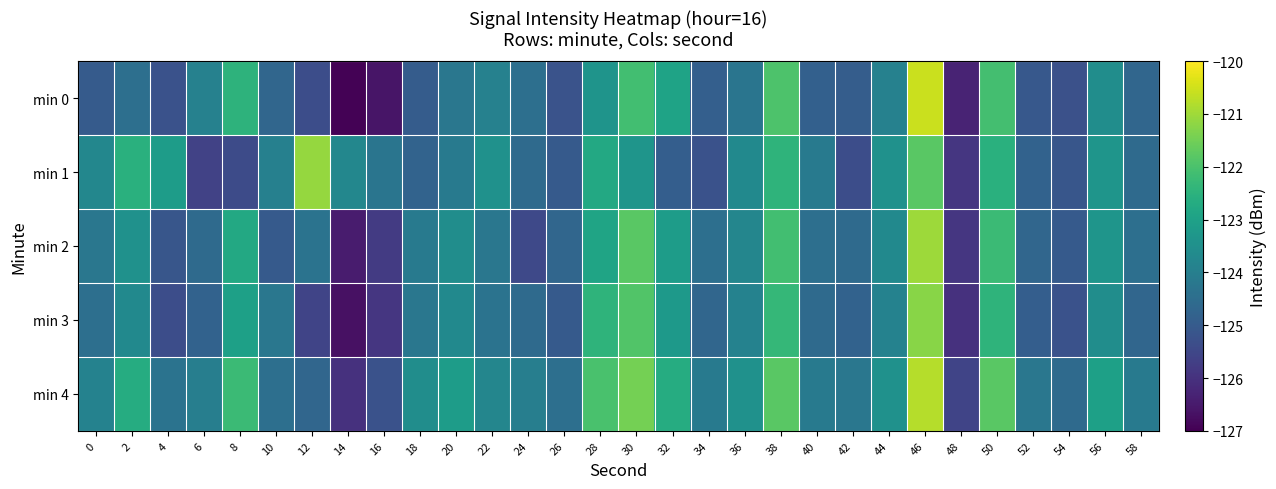

At 52, list the series in order from smallest to largest.

min 0, min 3, min 1, min 2, min 4